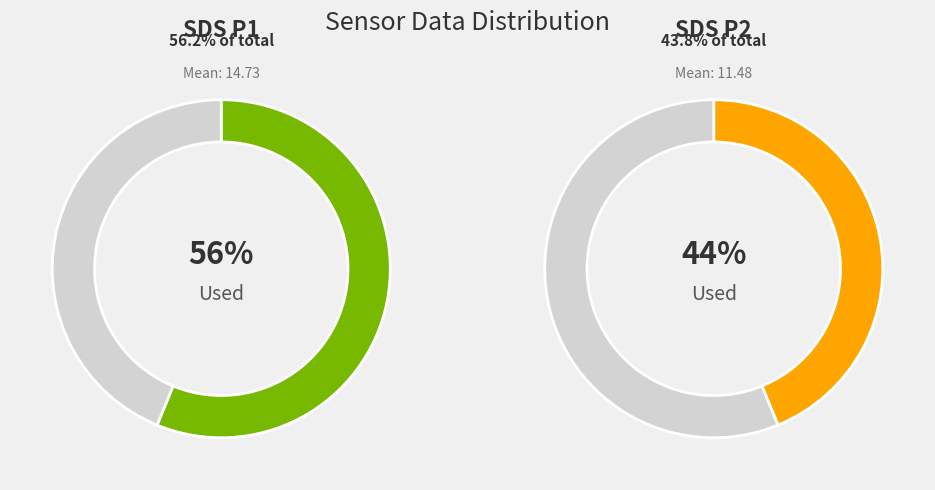

Is it true that 13 is 1% of the pie?

False